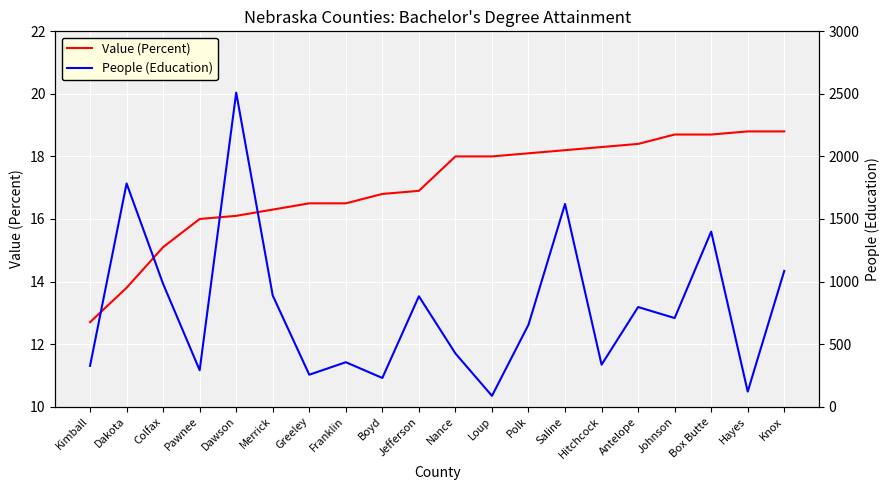

The People (Education) series shows 425.0 at Nance. True or false?

True